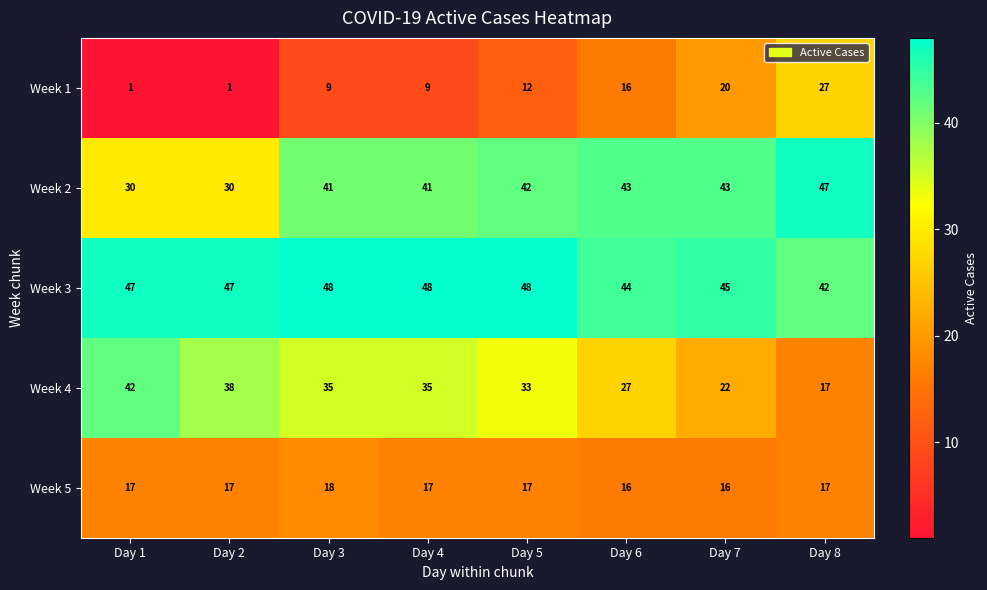

The value of Week 5 at Day 1 is 17. True or false?

True